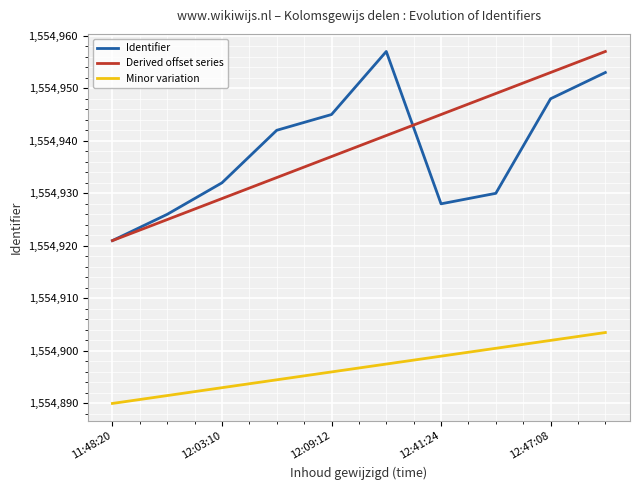

Count the number of categories in the chart.

10